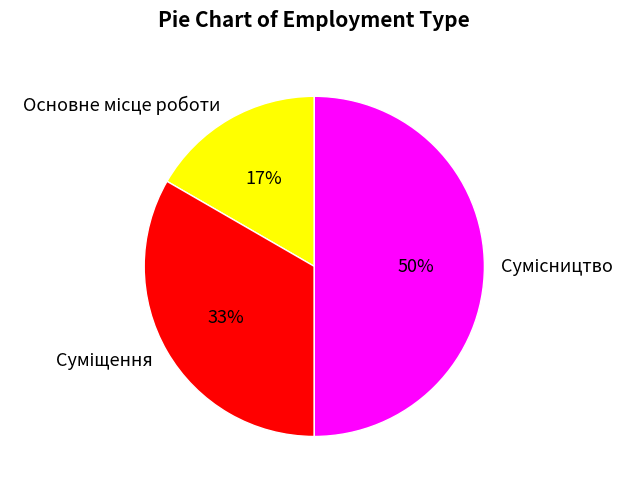

To the nearest percent, what is the average slice percentage?

33%